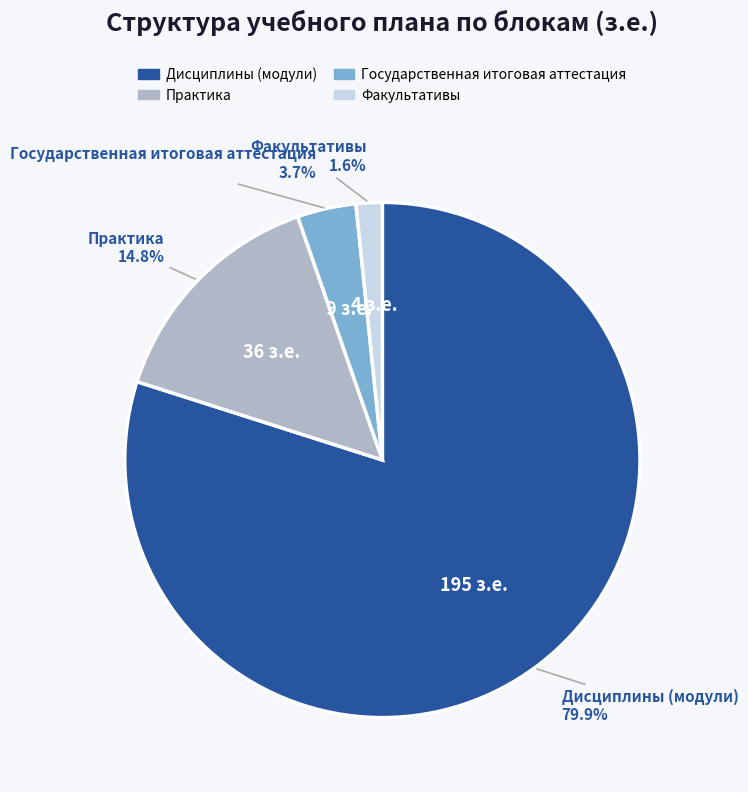

Do Практика and Дисциплины (модули) together represent more than half of the pie?

Yes